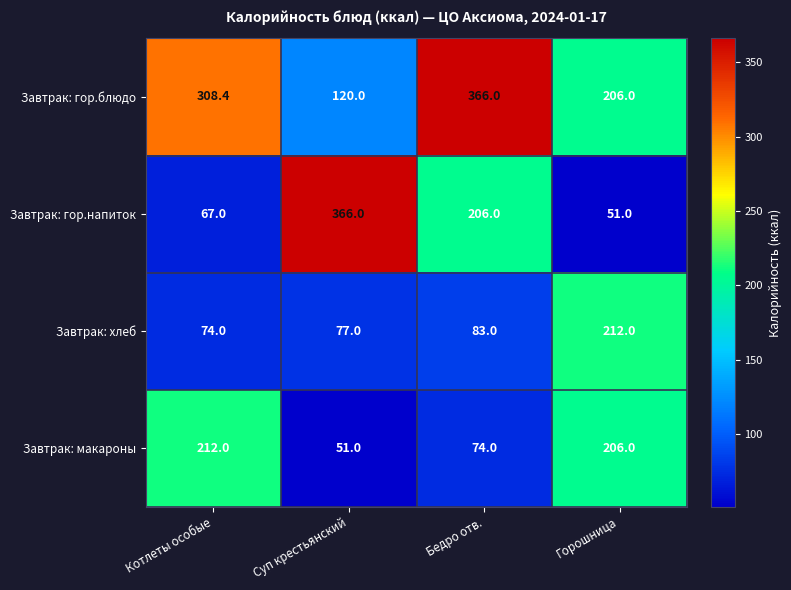

Which series has the largest range (max minus min)?

Завтрак: гор.напиток